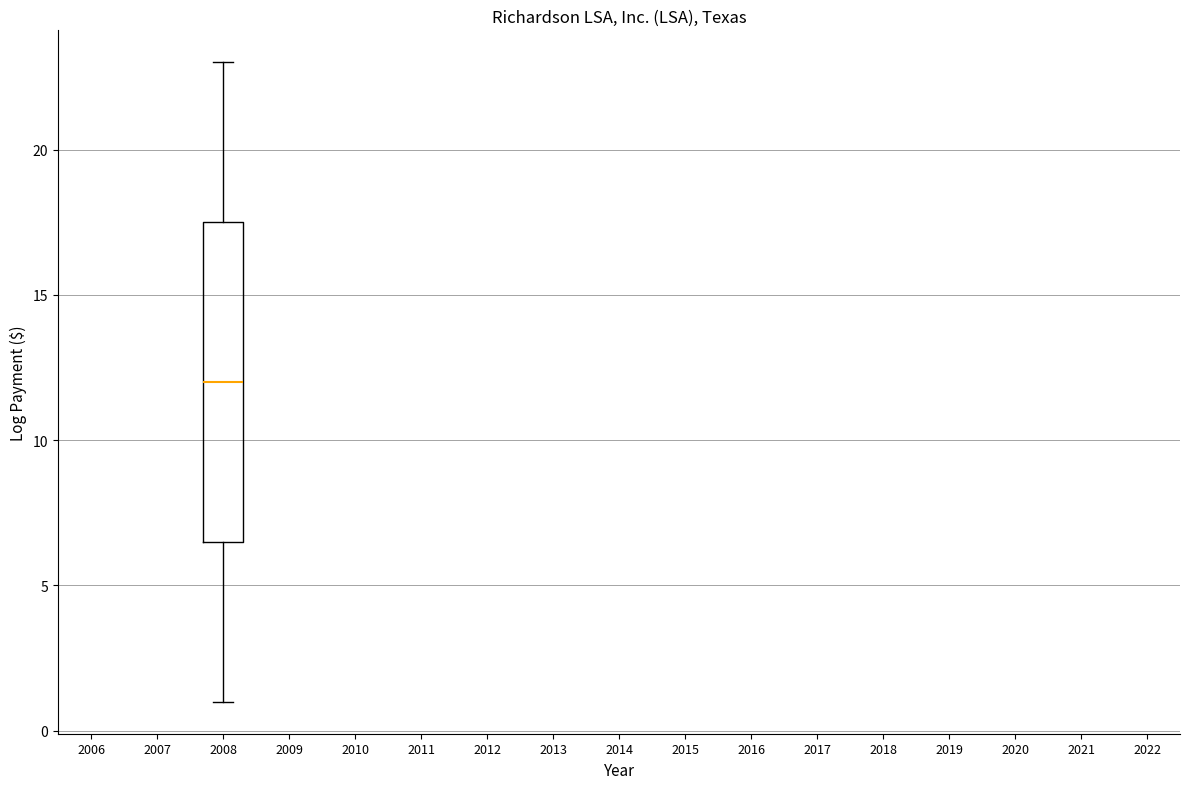

Where does the median line of the box at x = 2008 sit on the y-axis? The values are not printed on the chart, so give them approximately, as read against the axis.

12.0